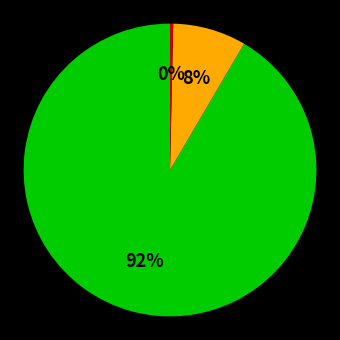

To the nearest percent, what is the average slice percentage?

33%